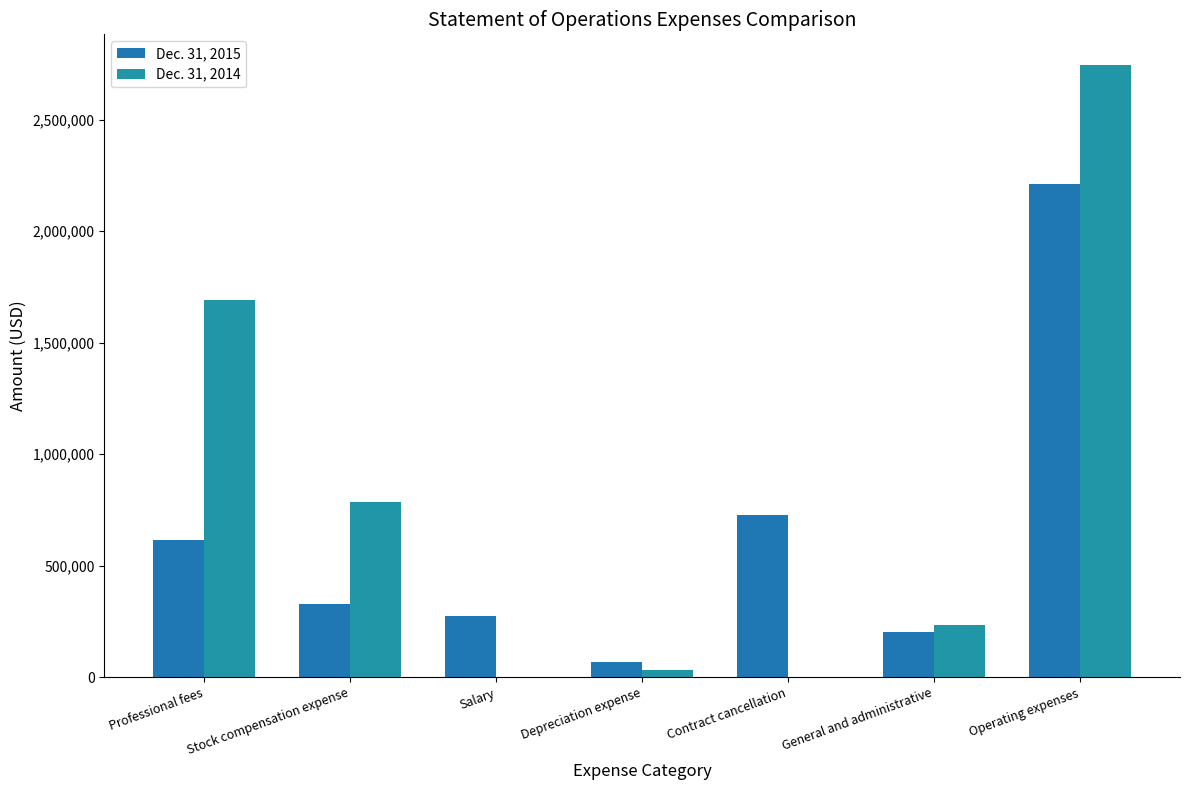

Where is Dec. 31, 2015 nearest to the value 1140171?

Contract cancellation